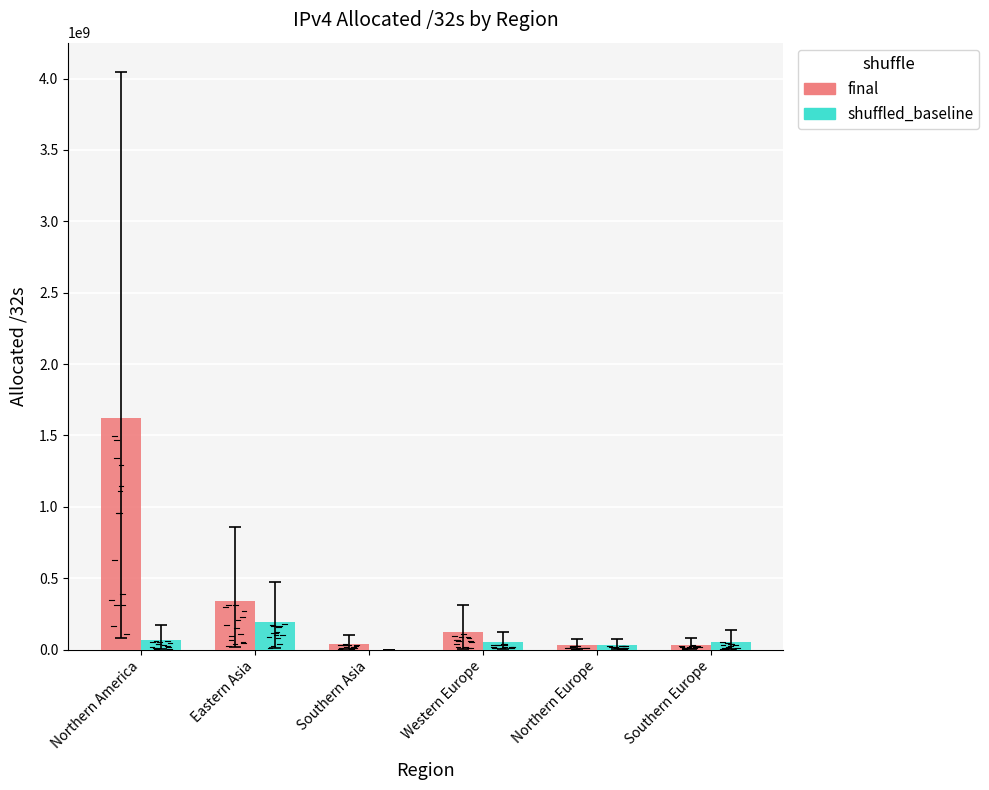

Where is final nearest to the value 824878820?

Eastern Asia